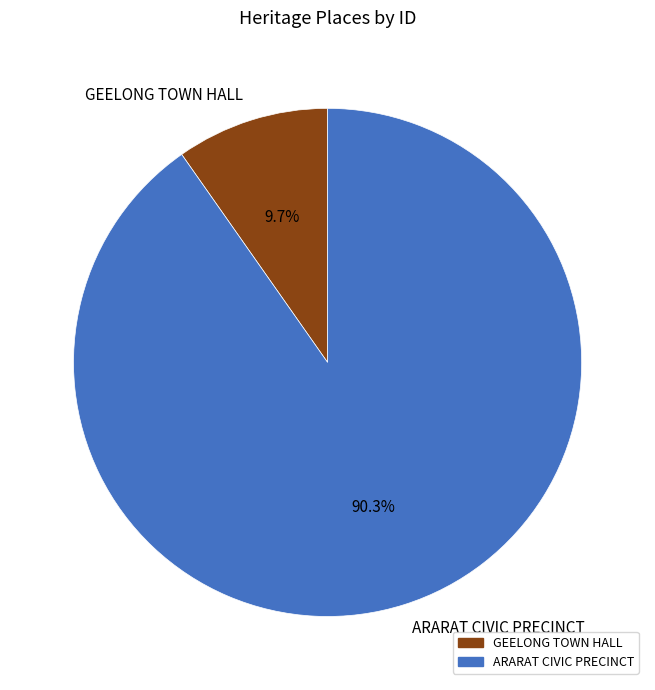

How many segments does this pie chart have?

2